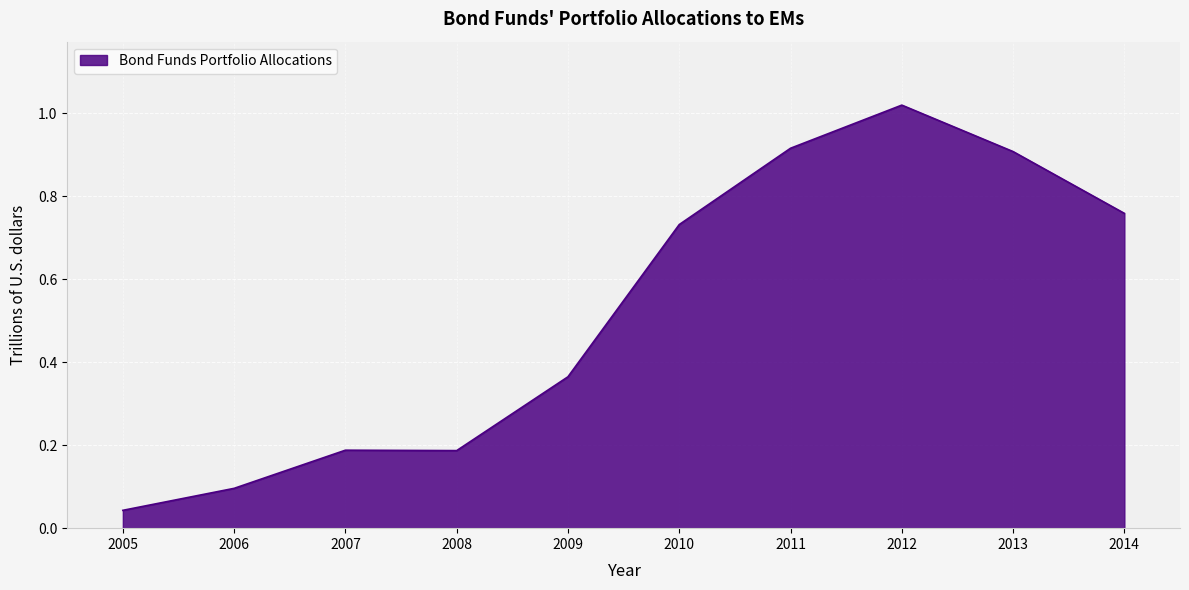

Between 2011 and 2012, which is larger?

2012